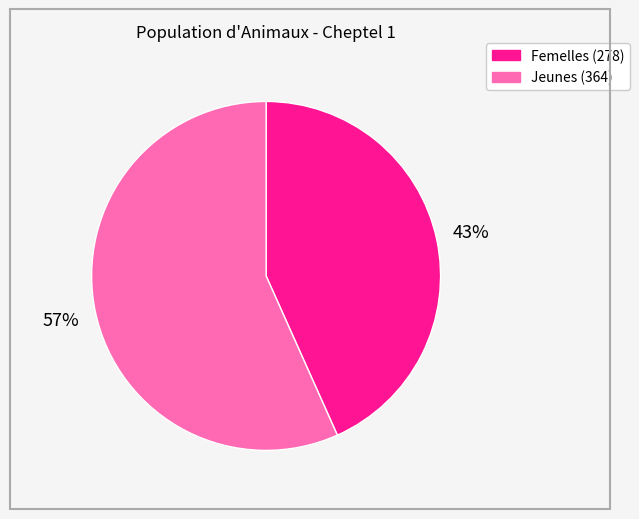

Rank the categories by value from highest to lowest.

Jeunes (364), Femelles (278)